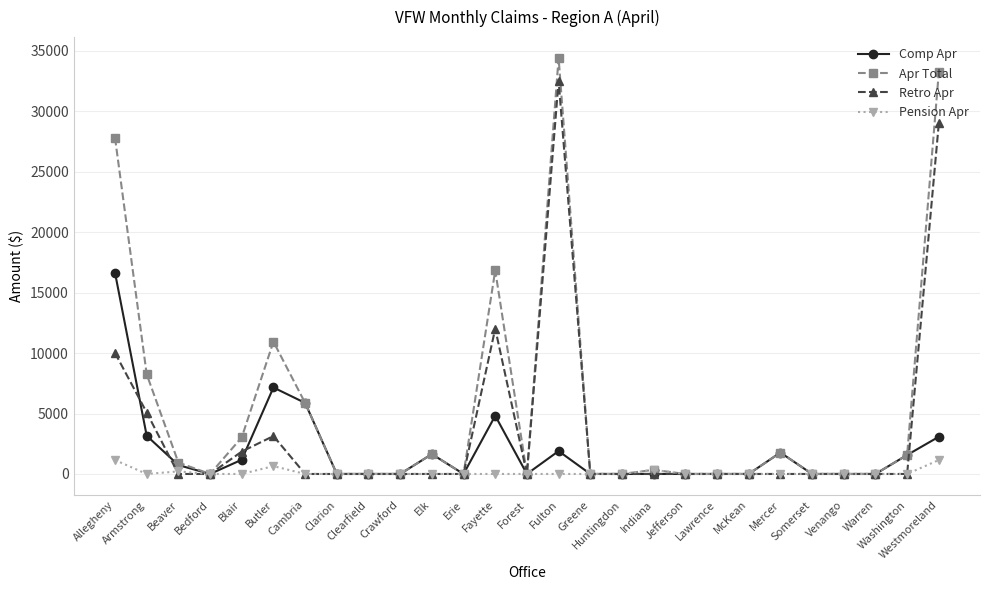

Is this an area chart (filled region under the line)?

No